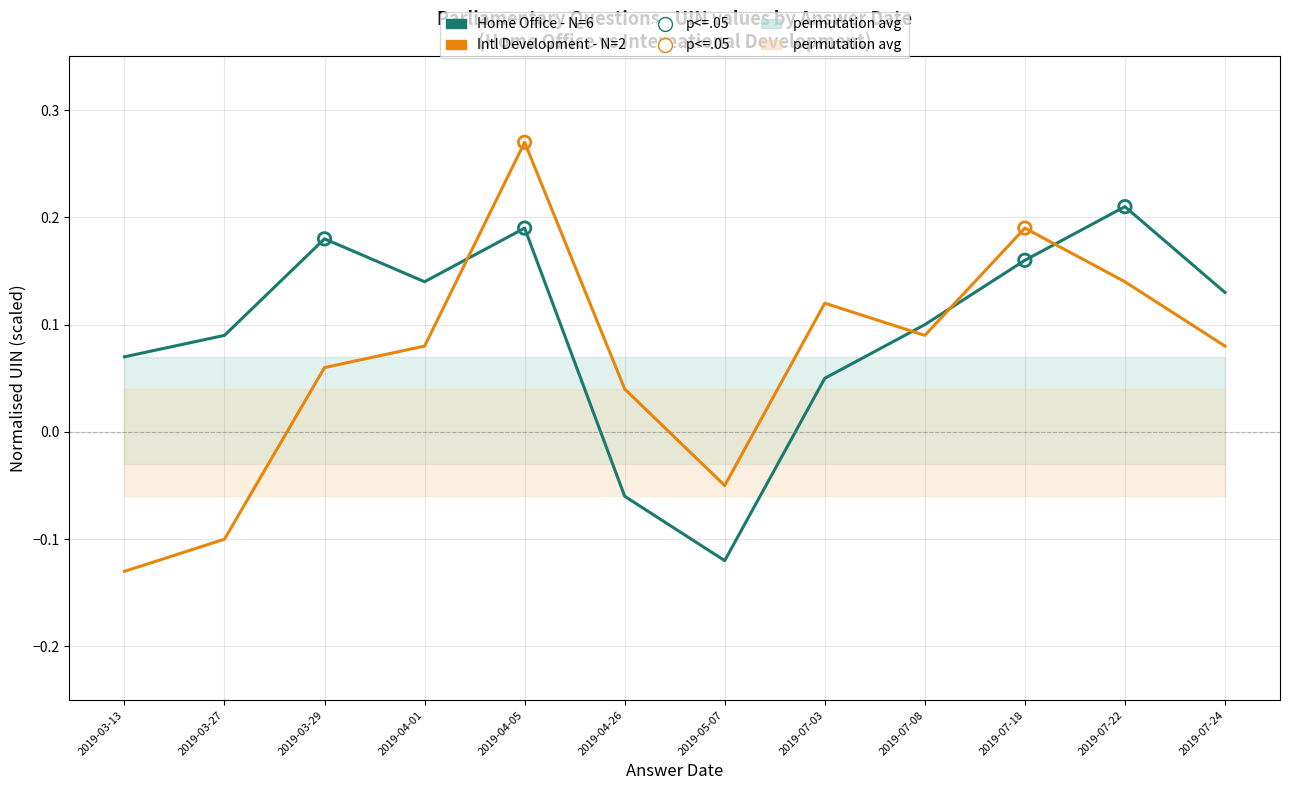

What are all the series names shown in the legend?

Home Office - N=6, Intl Development - N=2